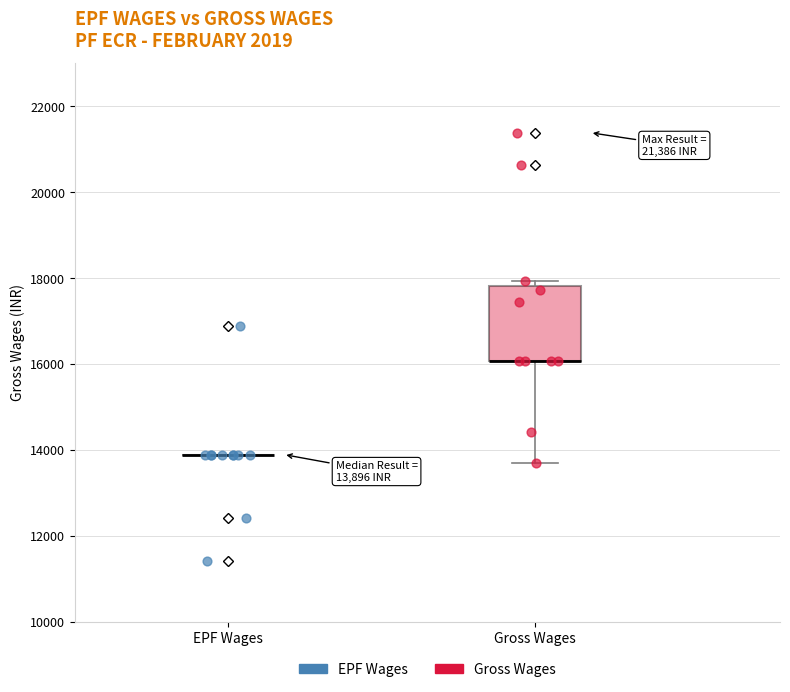

Which series reaches the maximum Y coordinate?

Gross Wages